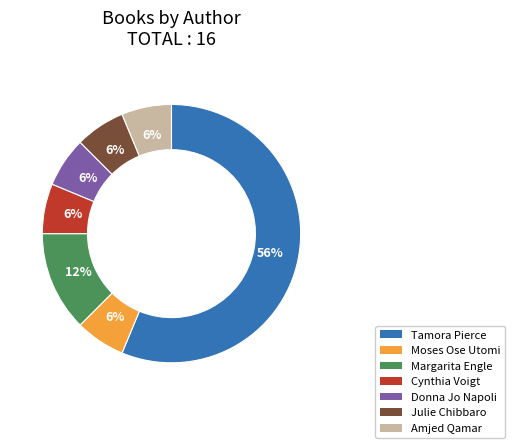

What is the ratio of the value at Amjed Qamar to the value at Donna Jo Napoli?

1.0